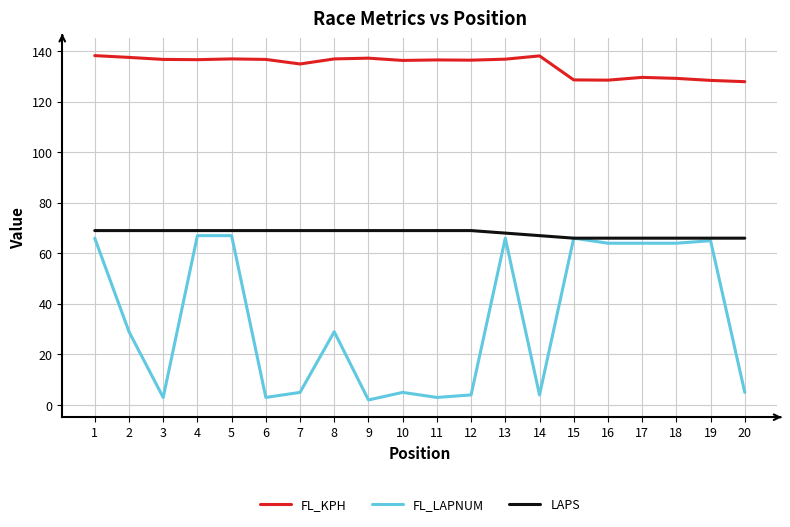

What is the average value of the LAPS series?

68.0